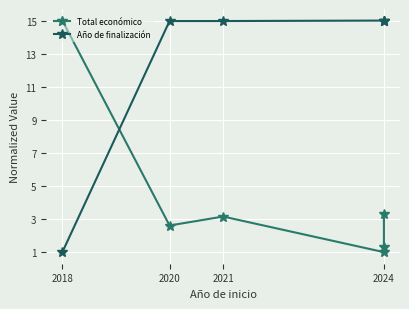

Which label corresponds to the largest value in the chart?

2018